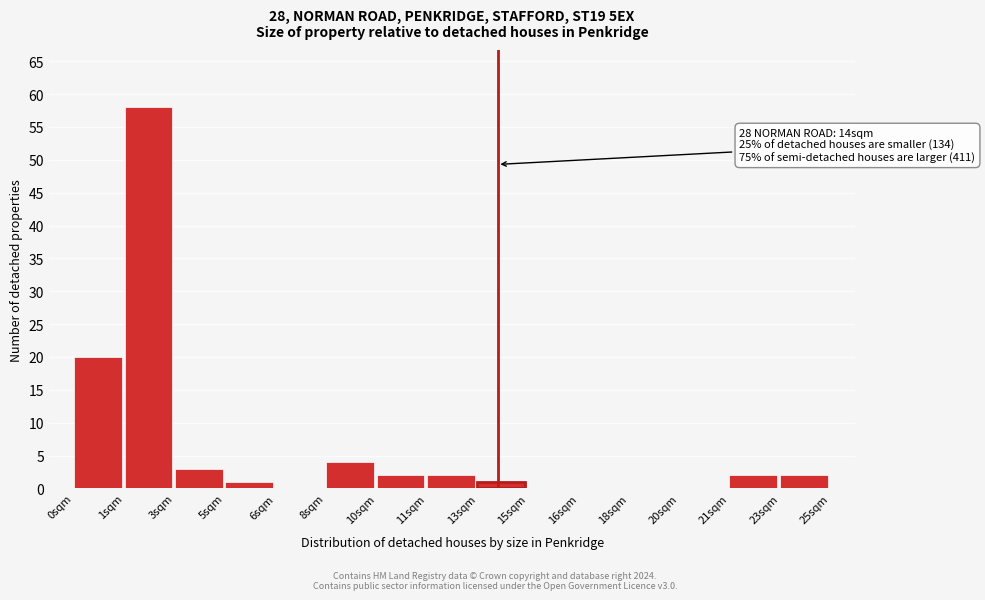

Reading left to right, list all the values displayed in this chart.

0sqm=20	1sqm=58	3sqm=3	5sqm=1	6sqm=0	8sqm=4	10sqm=2	11sqm=2	13sqm=1	15sqm=0	16sqm=0	18sqm=0	20sqm=0	21sqm=2	23sqm=2